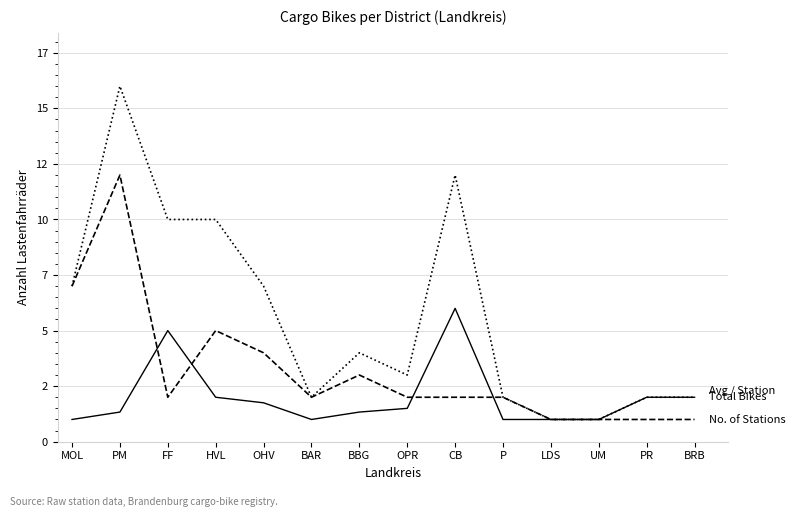

Reading left to right, list all the values displayed in this chart.

Total Bikes: MOL=7.0	PM=16.0	FF=10.0	HVL=10.0	OHV=7.0	BAR=2.0	BBG=4.0	OPR=3.0	CB=12.0	P=2.0	LDS=1.0	UM=1.0	PR=2.0	BRB=2.0
Number of Stations: MOL=7.0	PM=12.0	FF=2.0	HVL=5.0	OHV=4.0	BAR=2.0	BBG=3.0	OPR=2.0	CB=2.0	P=2.0	LDS=1.0	UM=1.0	PR=1.0	BRB=1.0
Avg Bikes / Station: MOL=1.0	PM=1.3	FF=5.0	HVL=2.0	OHV=1.8	BAR=1.0	BBG=1.3	OPR=1.5	CB=6.0	P=1.0	LDS=1.0	UM=1.0	PR=2.0	BRB=2.0